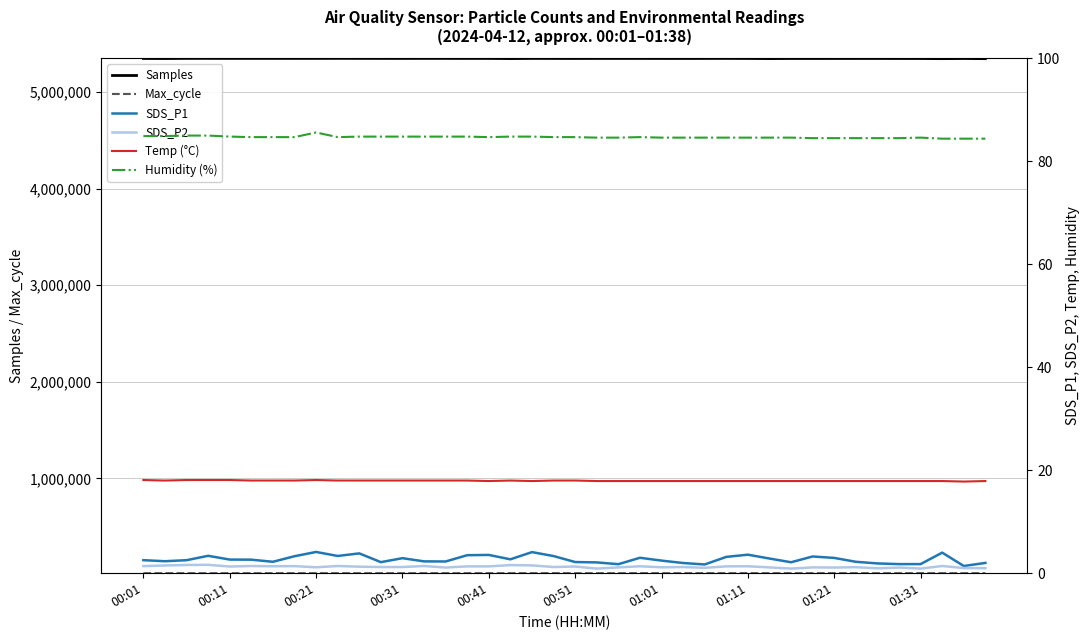

What are all the series names shown in the legend?

Samples, Max_cycle, SDS_P1, SDS_P2, Temp (°C), Humidity (%)